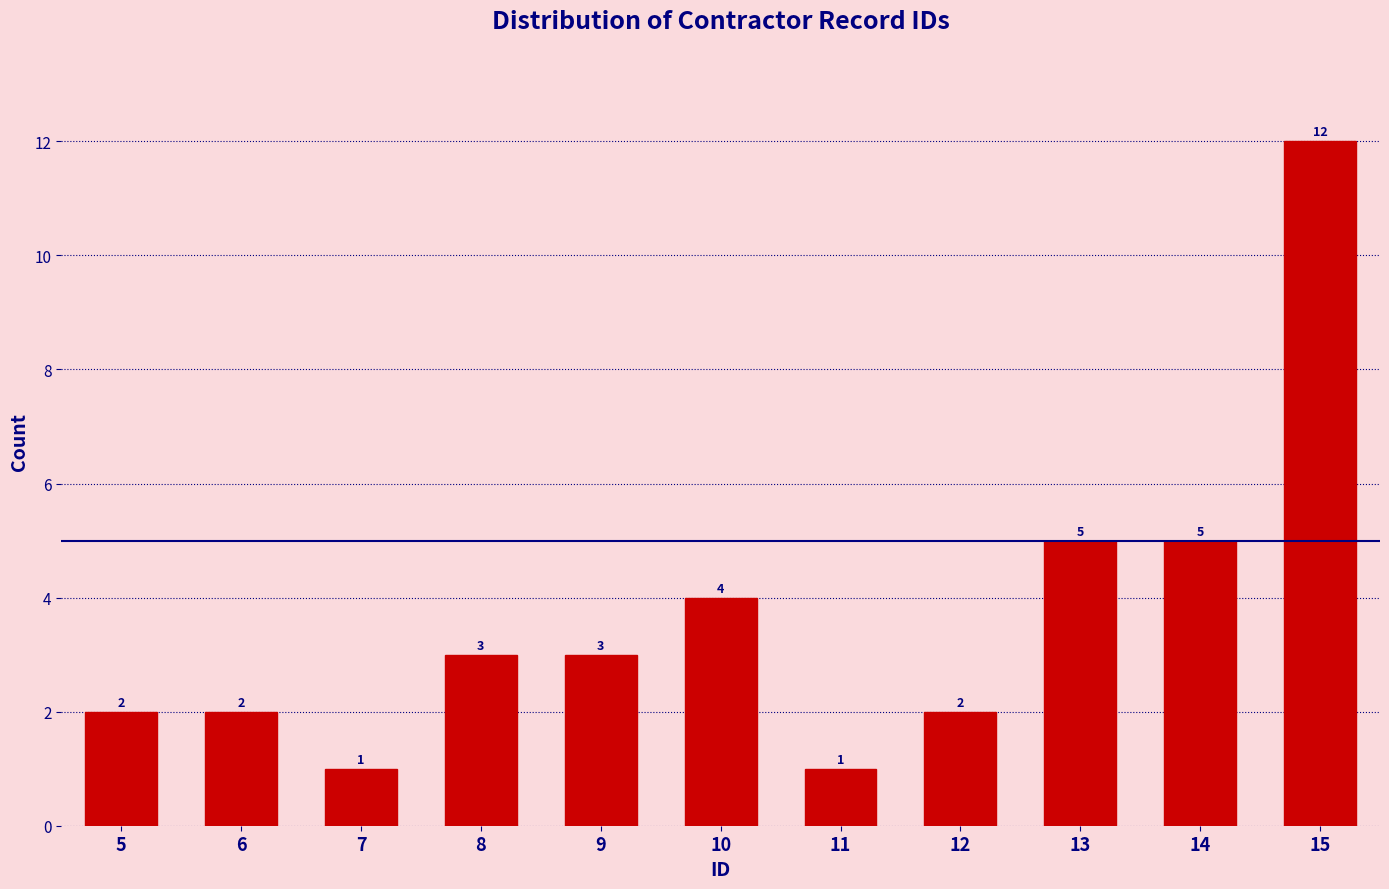

Reading left to right, list all the values displayed in this chart.

2	2	1	3	3	4	1	2	5	5	12